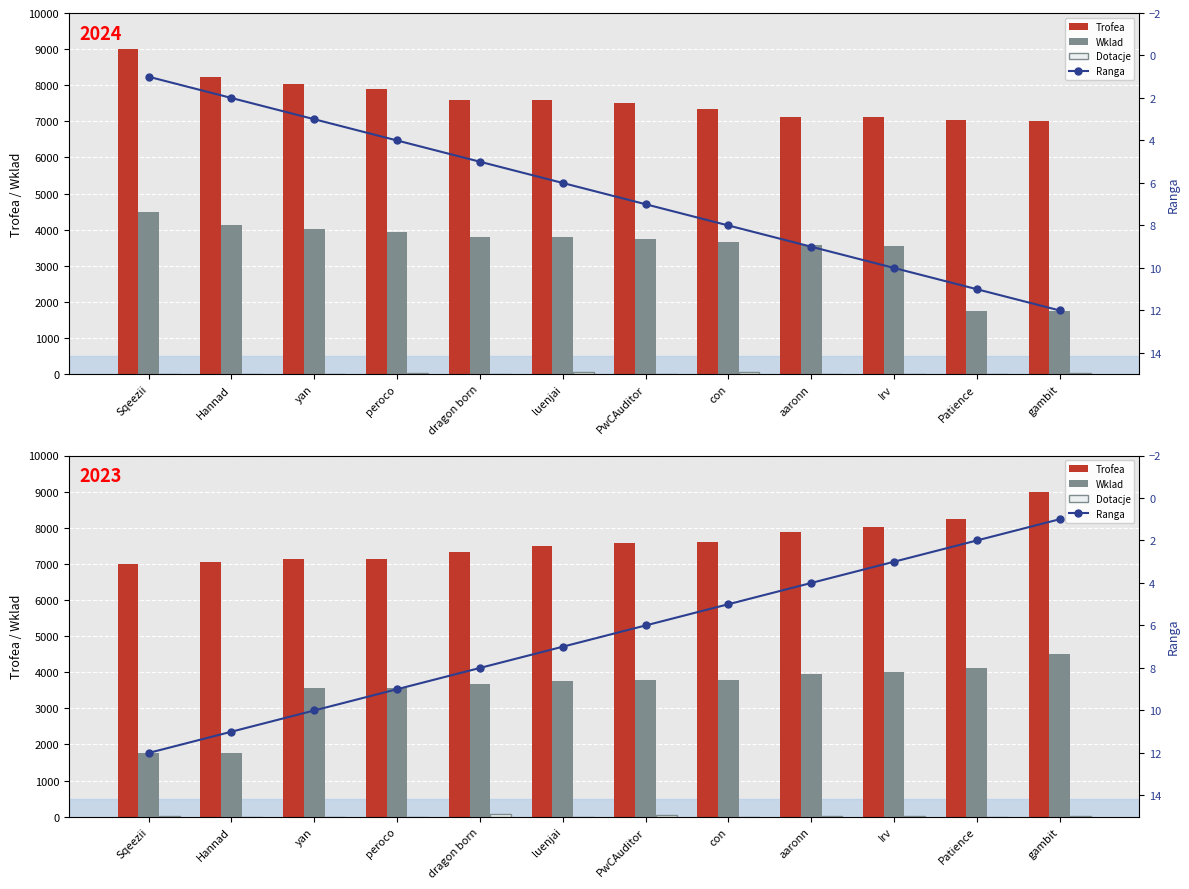

What position from the left is dragon born?

5